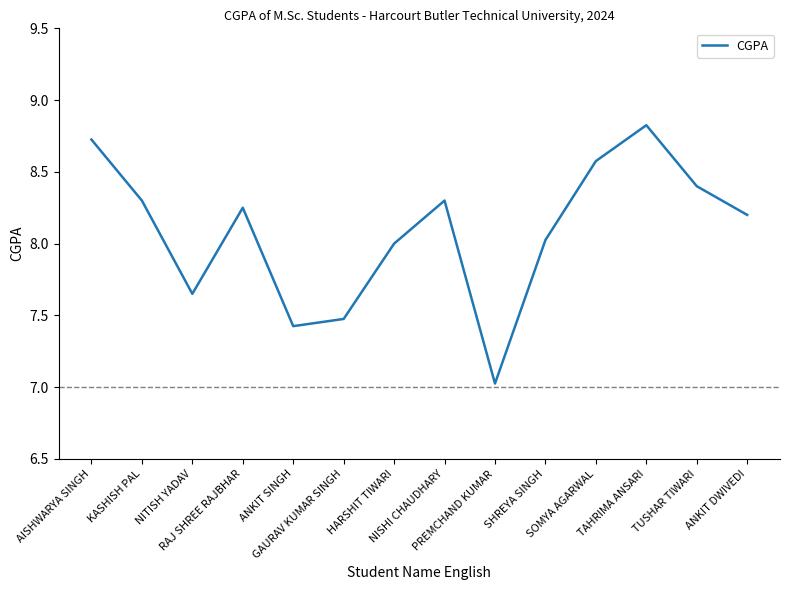

At which label is the value closest to 7?

PREMCHAND KUMAR